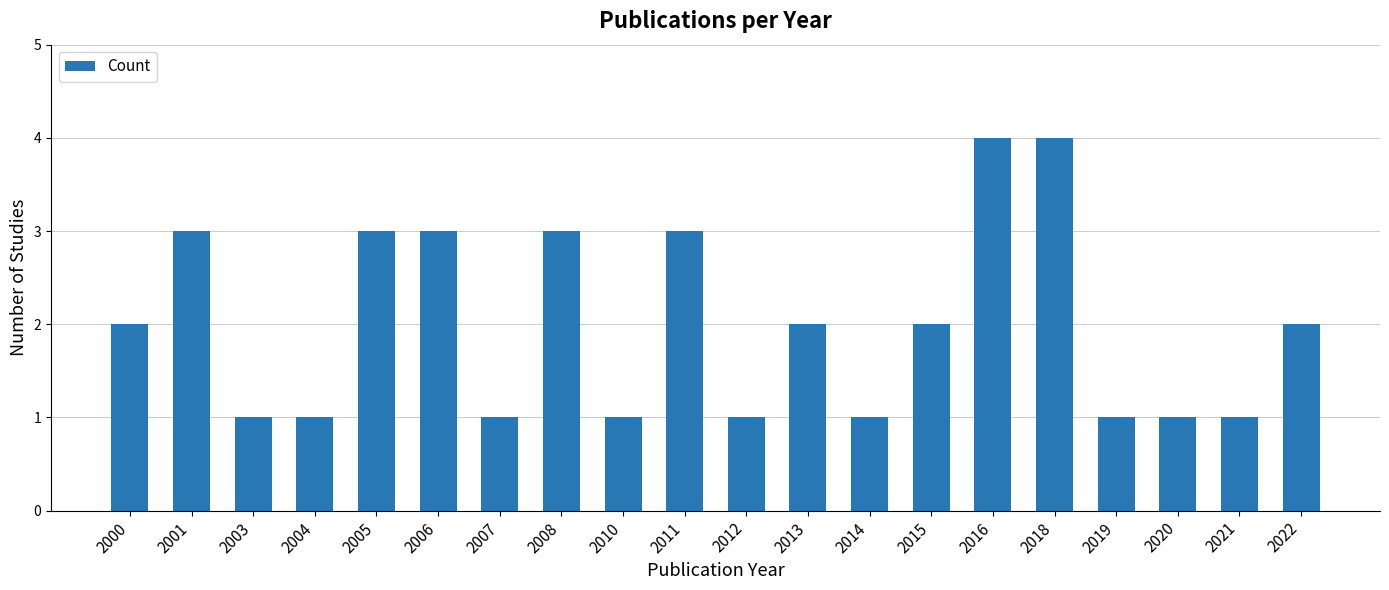

Is it true that the value at 2005 is 2?

False